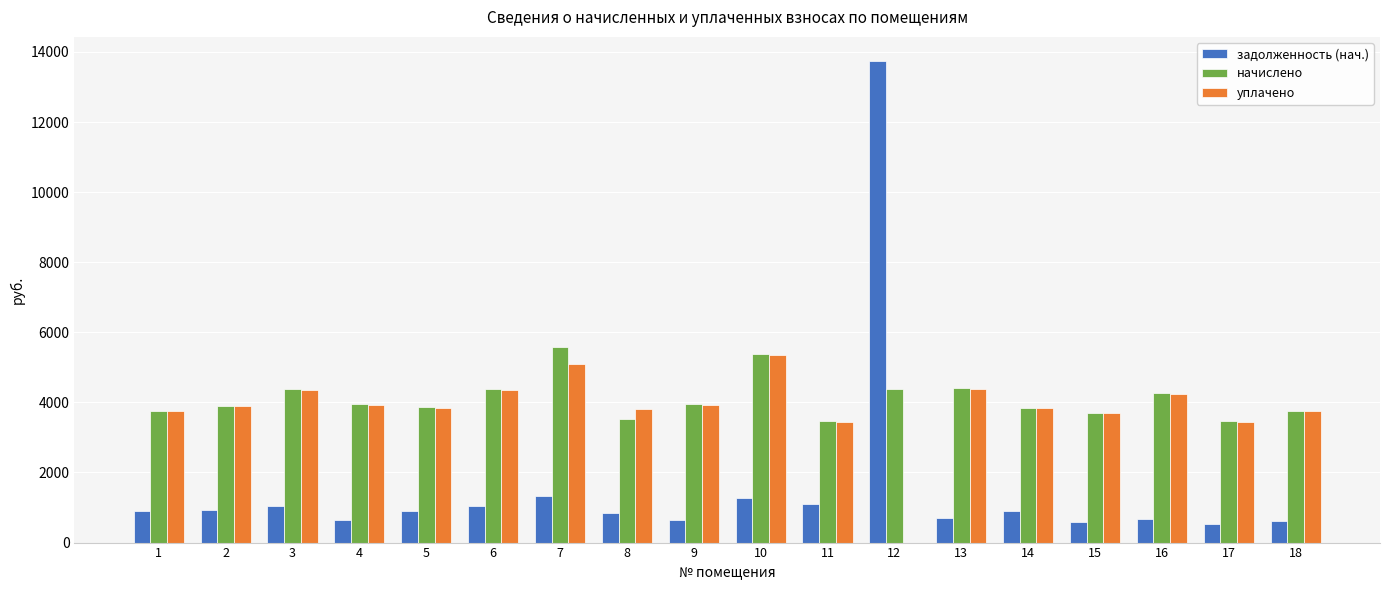

What is the average value of the задолженность (нач.) series?

1574.8